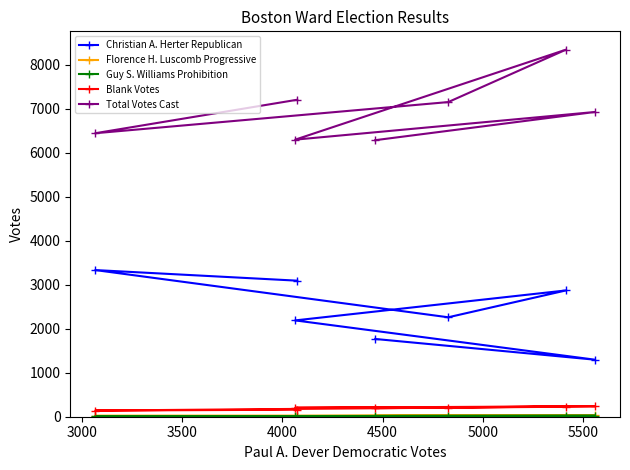

What is the average value of the Total Votes Cast series?

6950